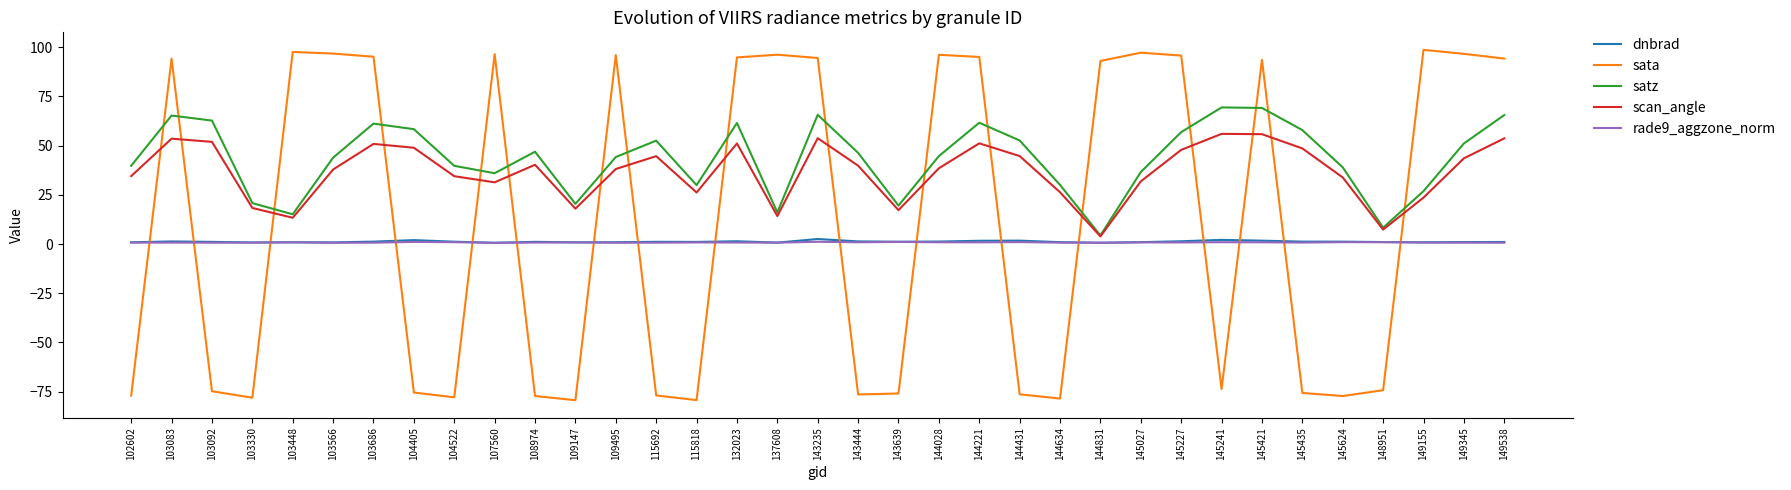

The rade9_aggzone_norm series shows 0.7 at 108974. True or false?

True